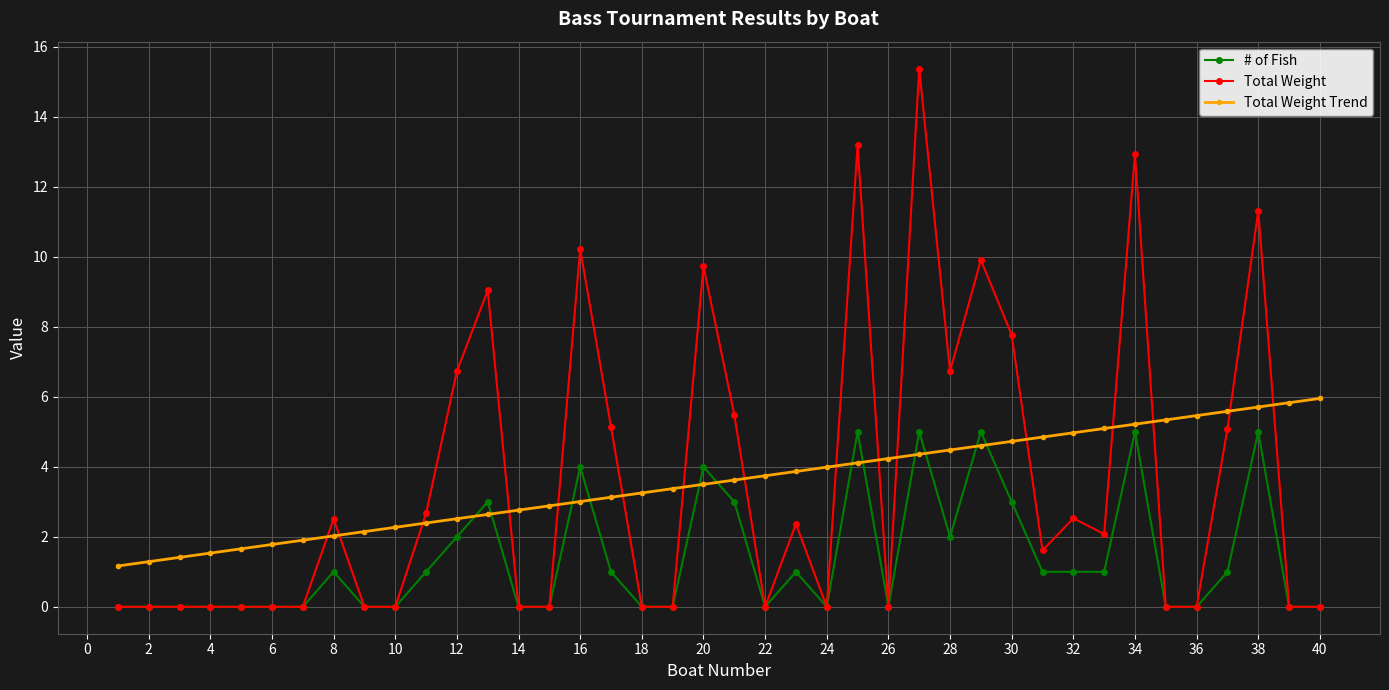

True or false: Total Weight has more than 1 interior local peaks.

True